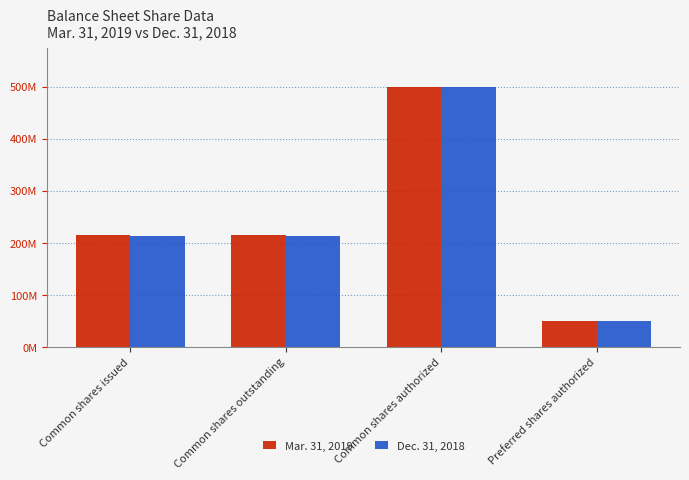

What is the difference between the maximum and second lowest values in the Mar. 31, 2019 series?

285354500